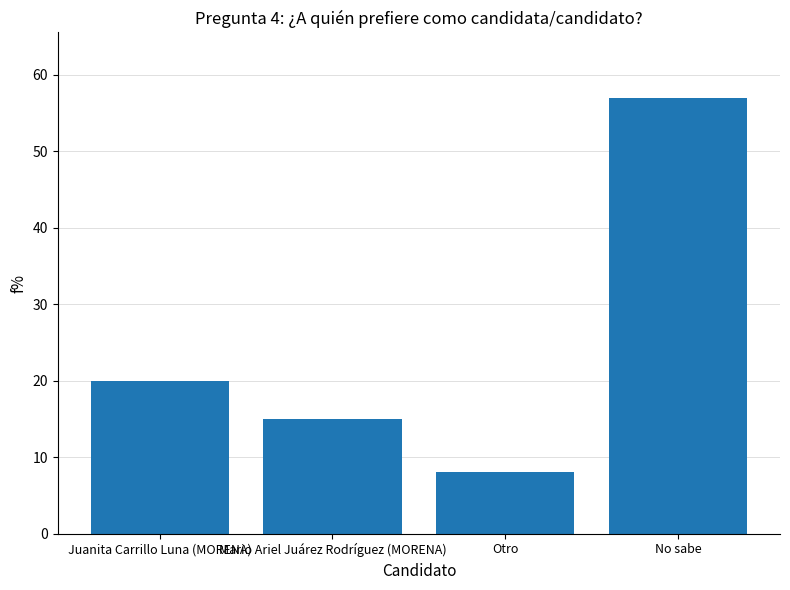

Where is the data nearest to the value 32?

Juanita Carrillo Luna (MORENA)